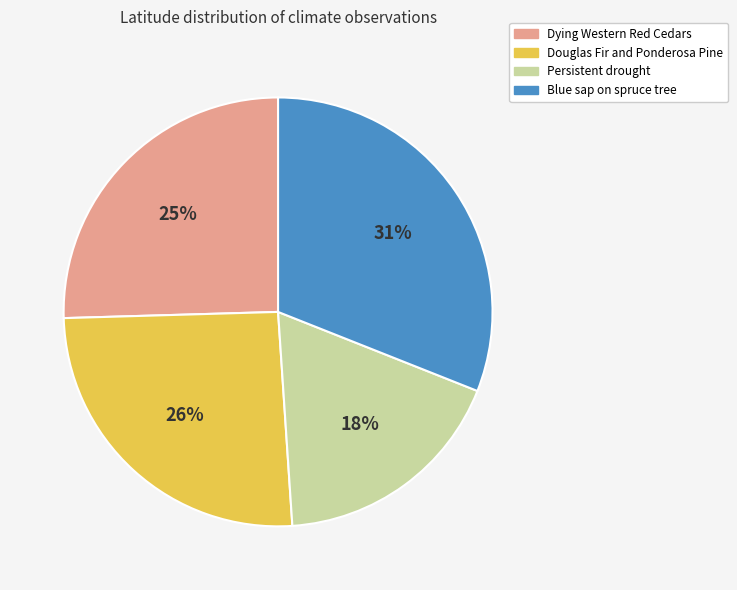

Count the number of slices in the pie.

4